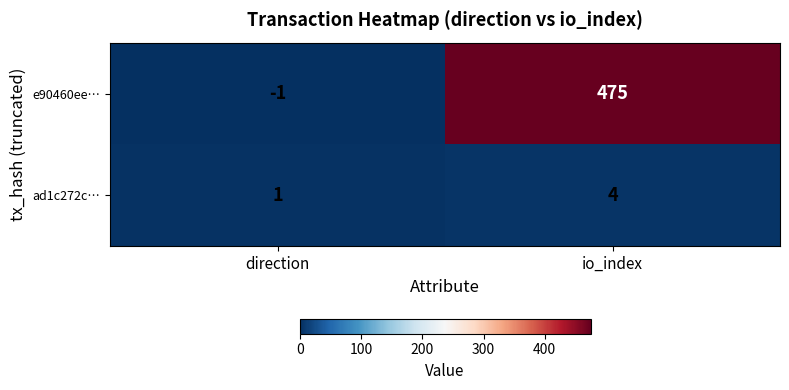

True or false: ad1c272c… has a value of 2 at io_index.

False